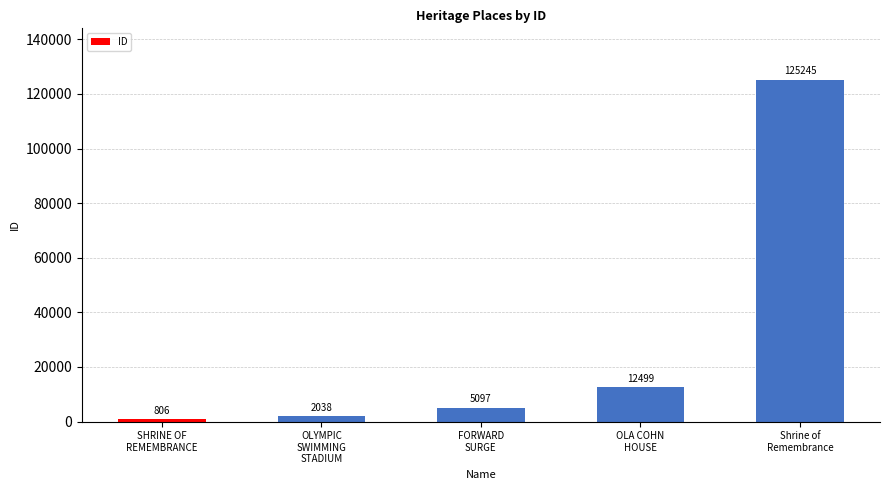

What position from the left is OLA COHN
HOUSE?

4